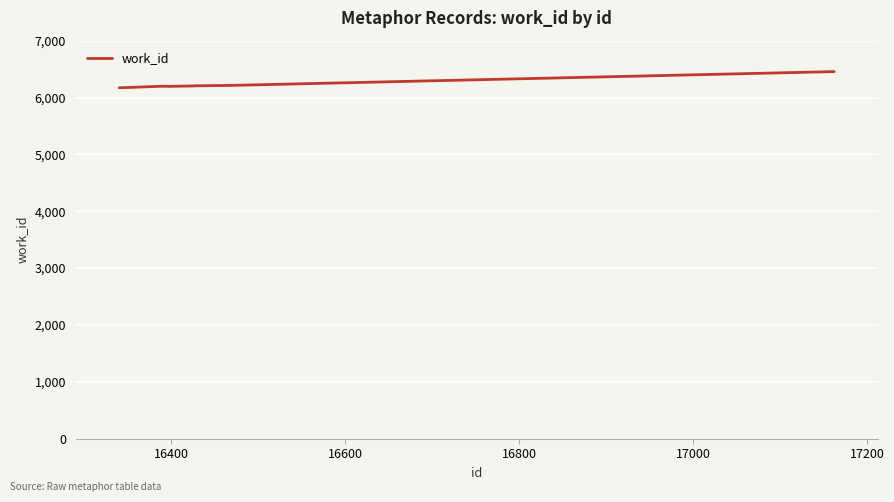

Does the chart have visible grid lines?

Yes